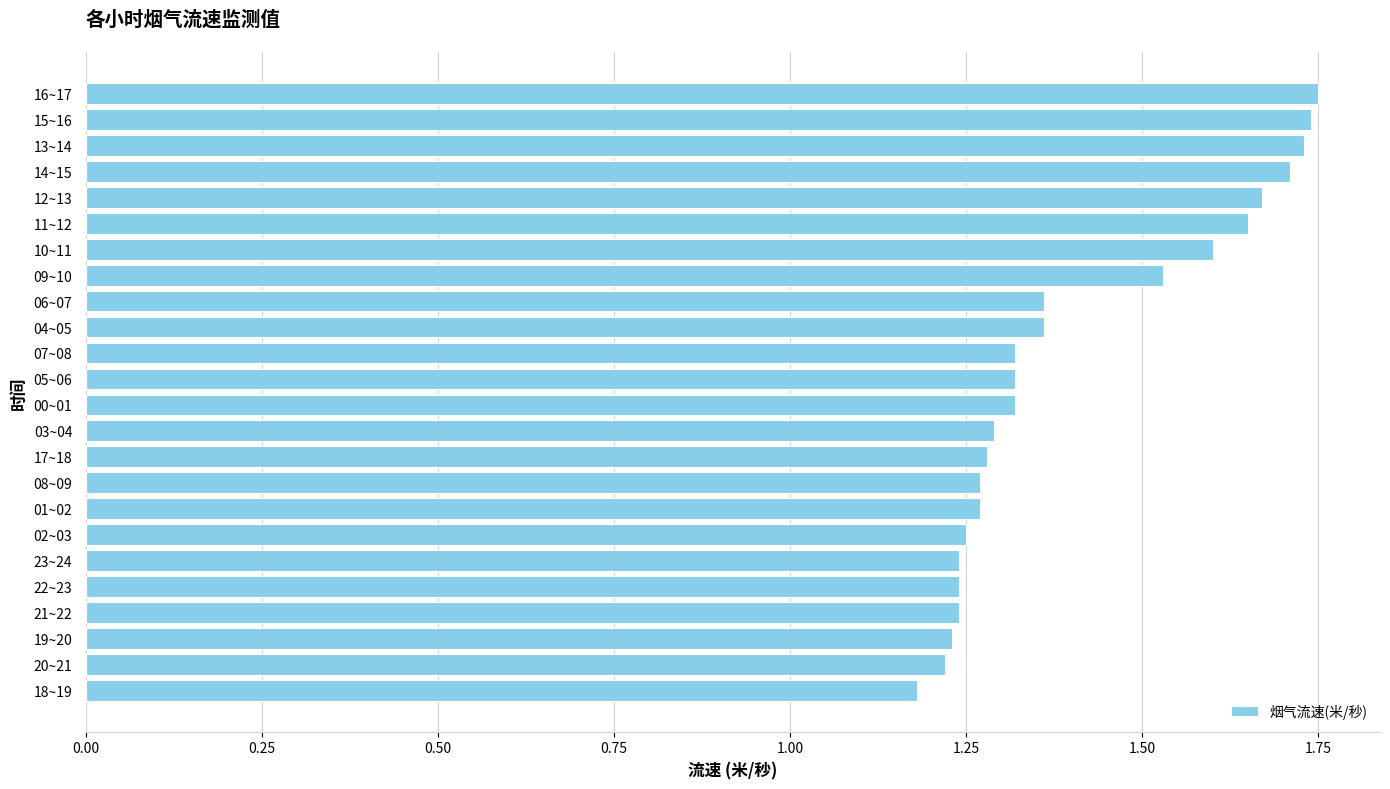

What is the difference between the values at 06~07 and 11~12?

0.3